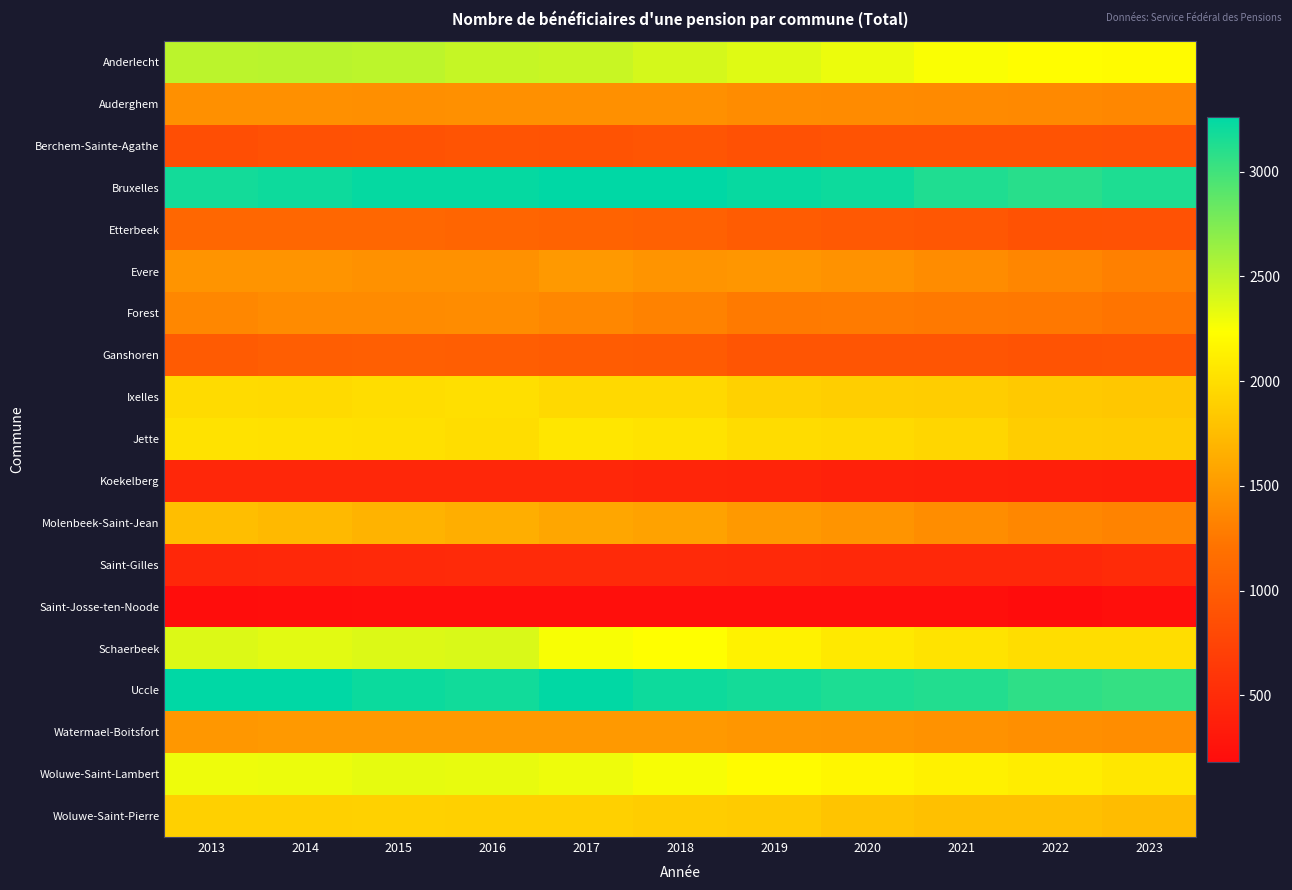

Which series has the largest total across all categories?

Bruxelles